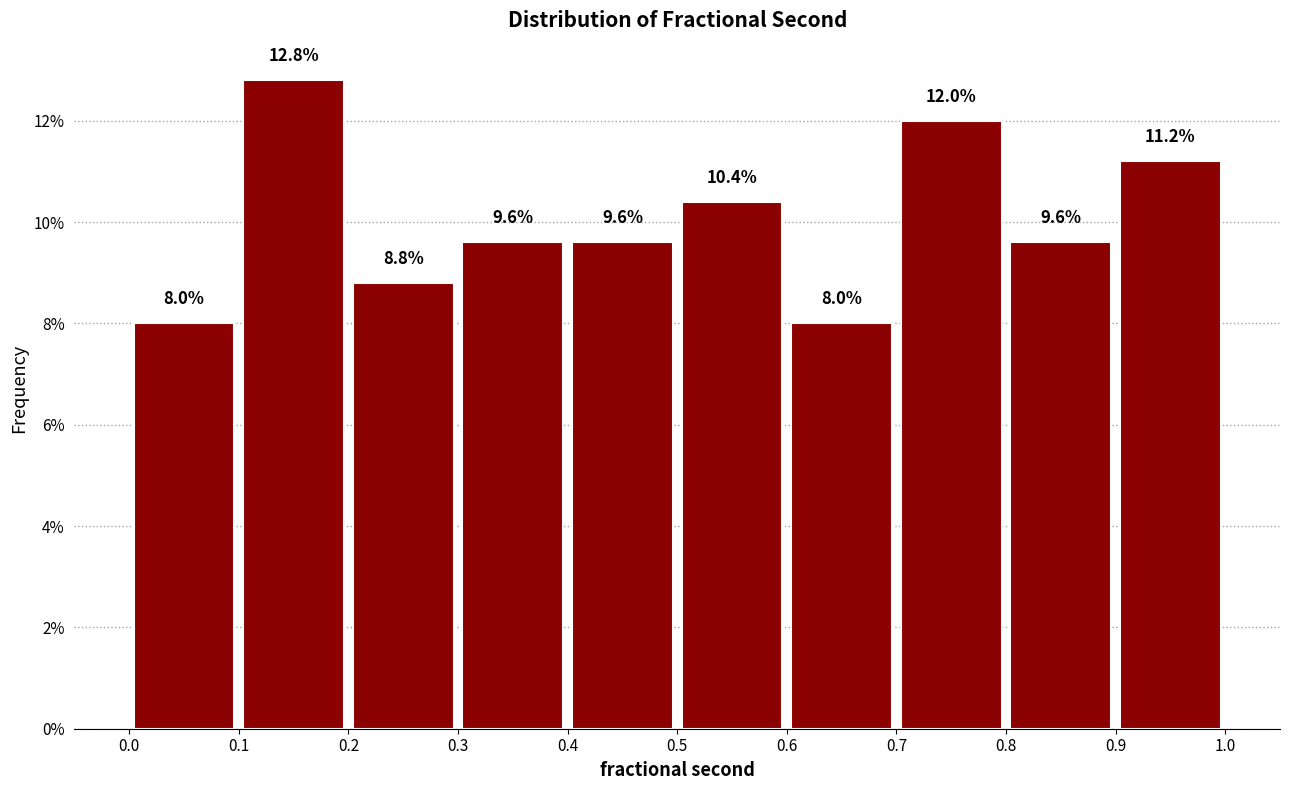

Reading left to right, transcribe this chart: for each bar, give the range it covers on the x-axis and its height.

0.0 to 0.1: 8.0
0.1 to 0.2: 12.8
0.2 to 0.3: 8.8
0.3 to 0.4: 9.6
0.4 to 0.5: 9.6
0.5 to 0.6: 10.4
0.6 to 0.7: 8.0
0.7 to 0.8: 12.0
0.8 to 0.9: 9.6
0.9 to 1.0: 11.2